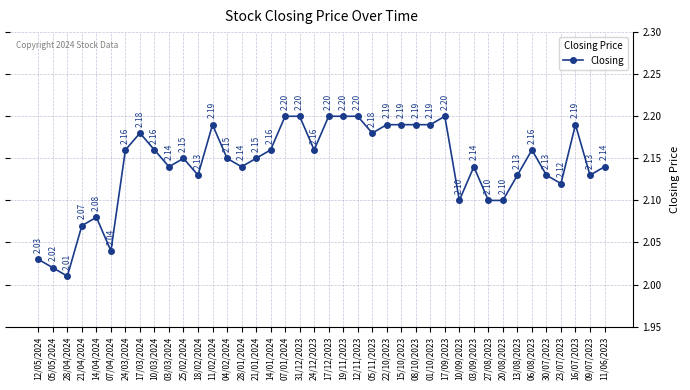

What position from the left is 14/04/2024?

5